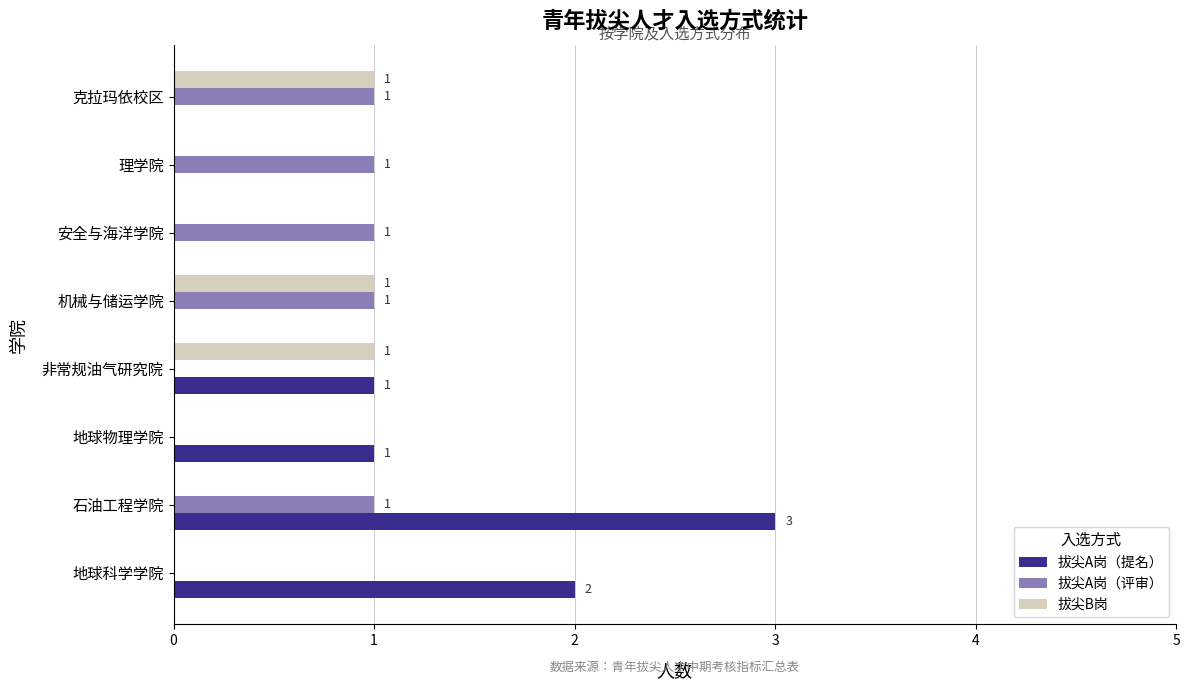

True or false: 拔尖B岗 has a value of 0 at 理学院.

True